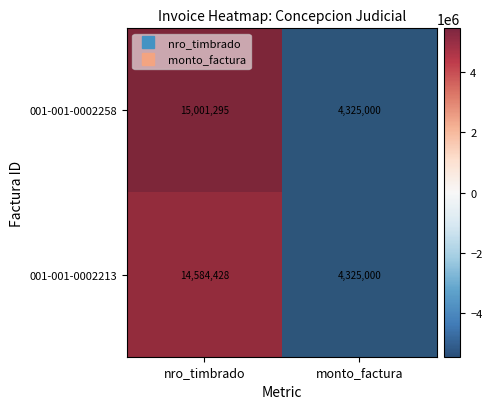

Is it true that 001-001-0002213 equals 1210311 at monto_factura?

False